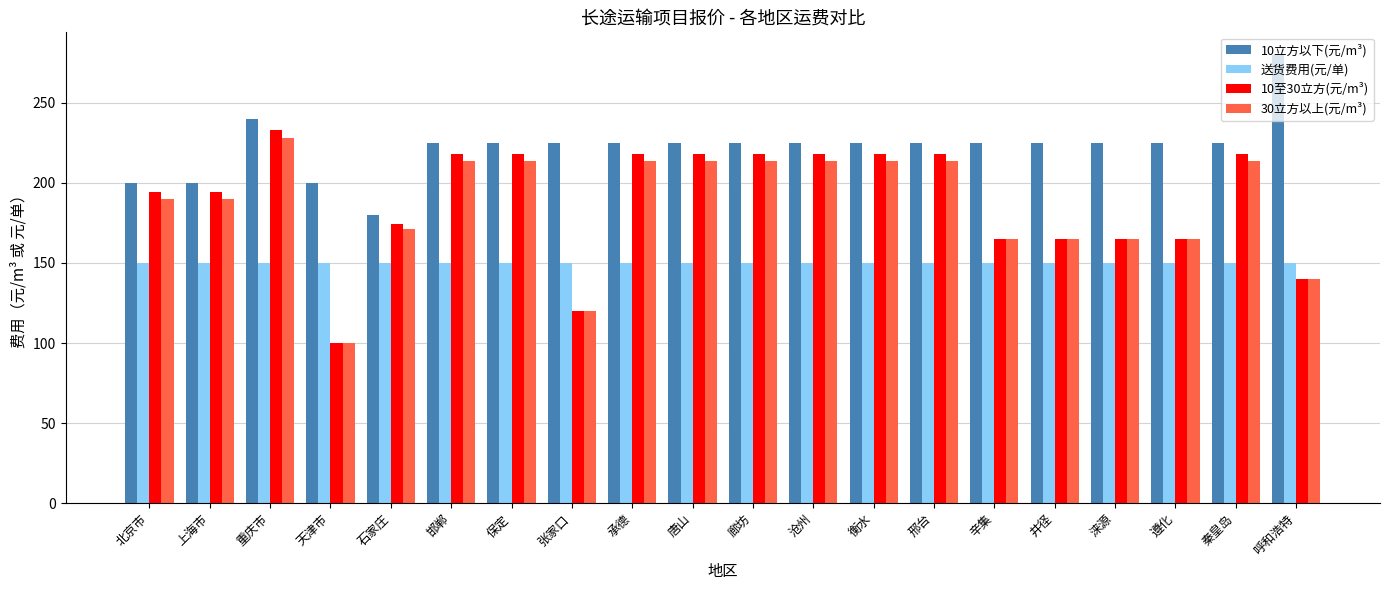

What is the approximate value of 送货费用(元/单) at 井径?

150.0